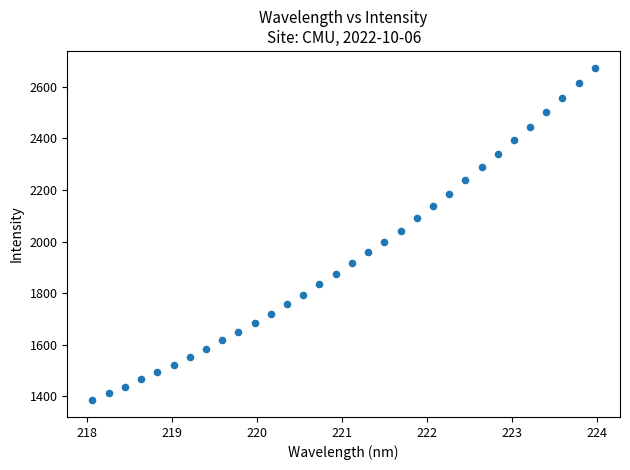

What is the range of Y values (max minus min)?

1288.3